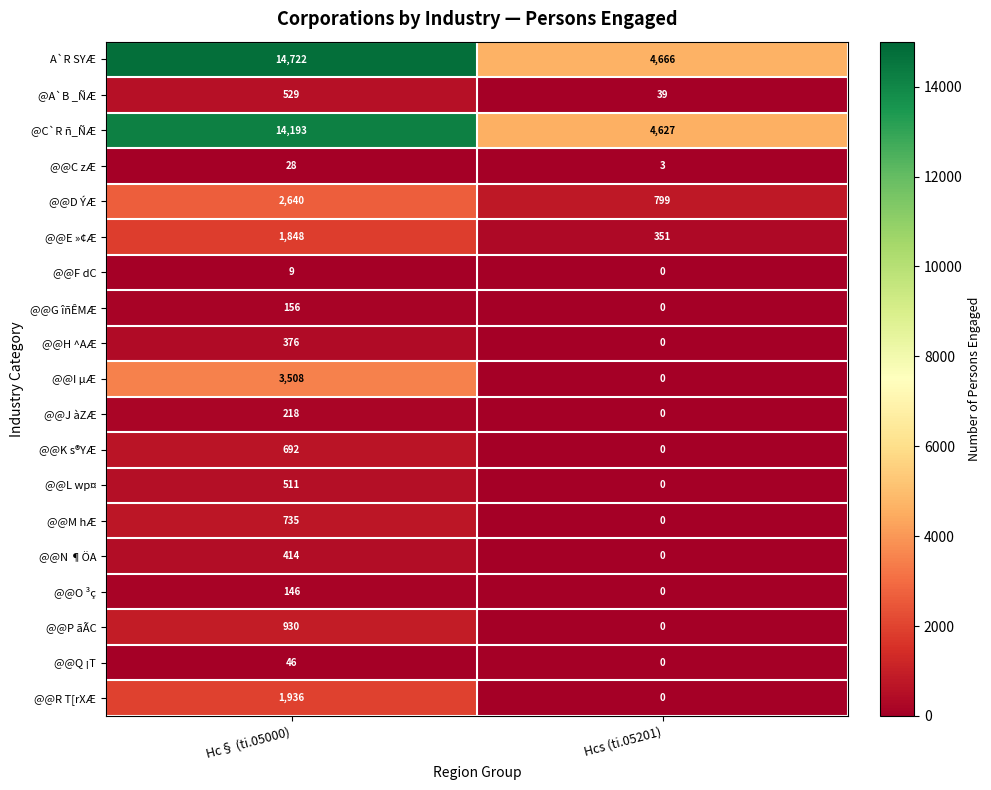

What is the difference between the maximum and minimum values in the @@K s®YÆ series?

692